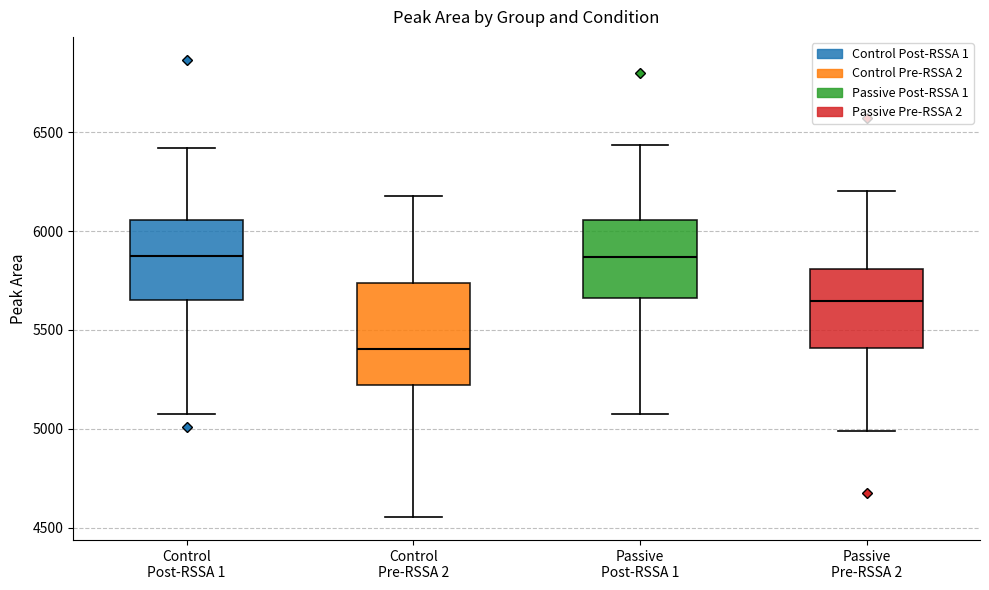

Reading left to right, transcribe this box plot: for each box, give where its median line is, the range the box spans, and where its two whiskers end, as read against the y-axis. The values are not printed on the chart, so give them approximately, as read against the axis.

Control Post-RSSA 1: median 5850, box 5650 to 6050, whiskers 5100 to 6400
Control Pre-RSSA 2: median 5400, box 5200 to 5750, whiskers 4550 to 6200
Passive Post-RSSA 1: median 5850, box 5650 to 6050, whiskers 5100 to 6450
Passive Pre-RSSA 2: median 5650, box 5400 to 5800, whiskers 5000 to 6200